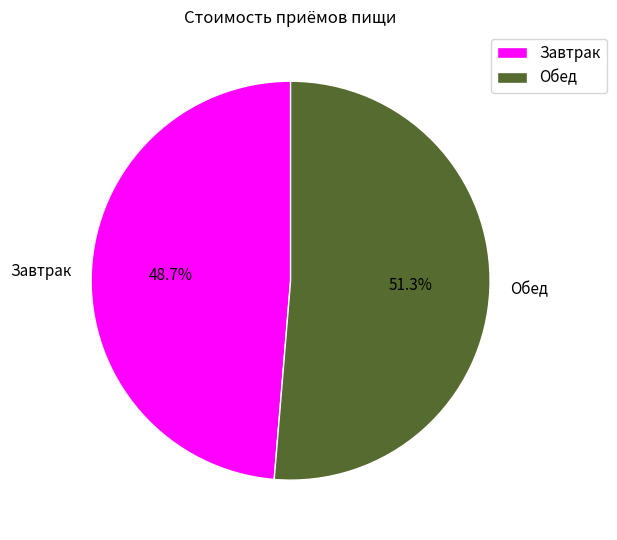

What is the ratio of the value at Обед to the value at Завтрак?

1.1